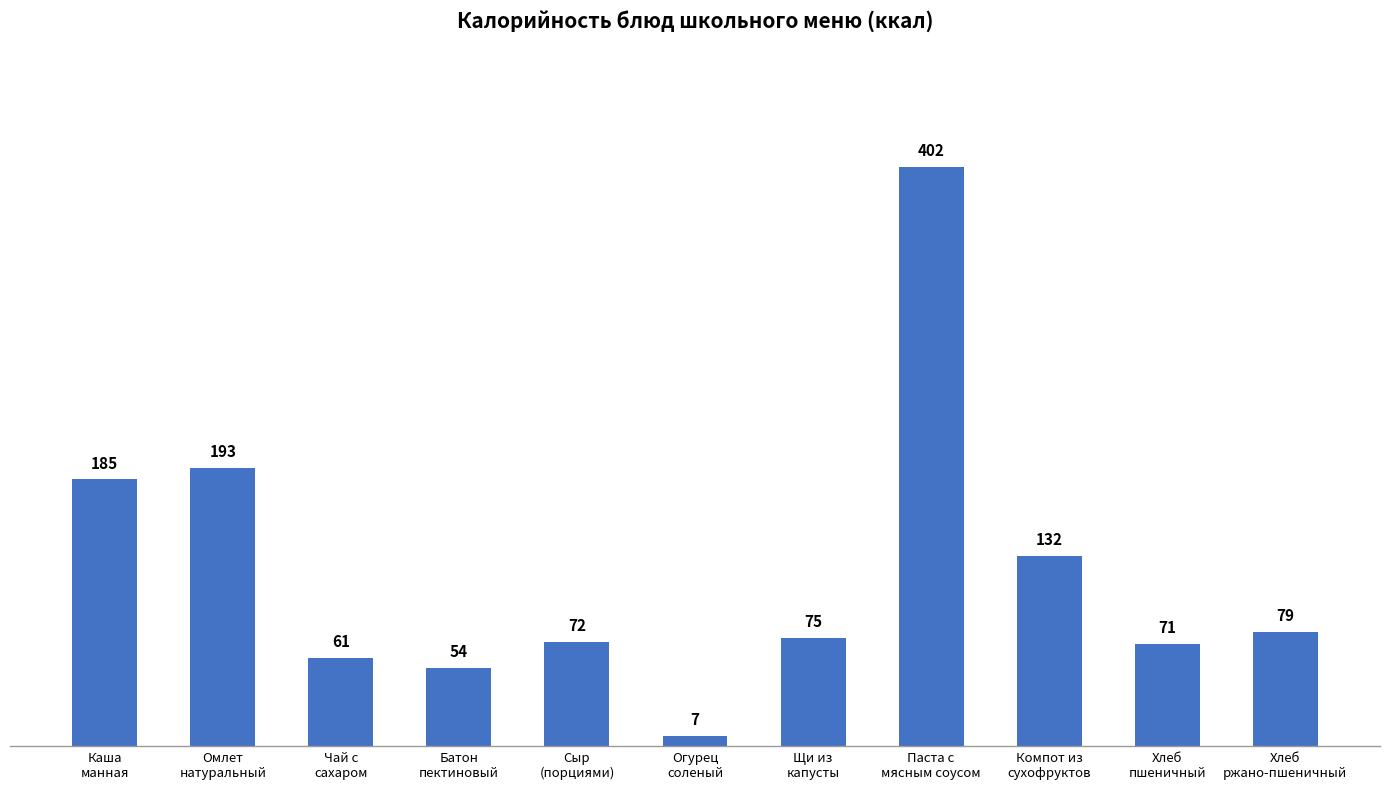

The value at Чай с
сахаром is 61. True or false?

True